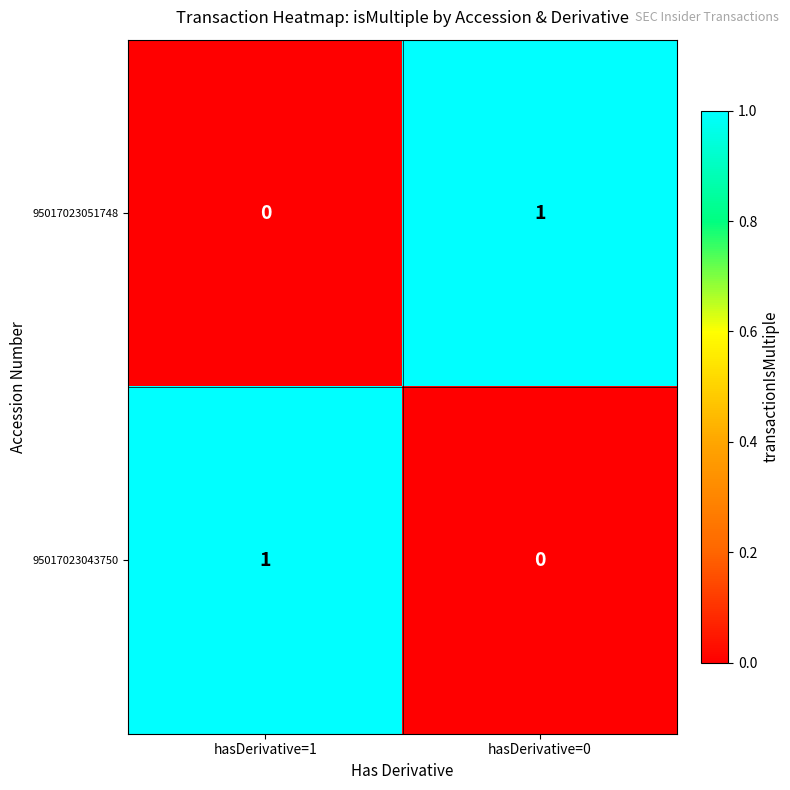

At which label is 95017023043750 closest to 0?

hasDerivative=0